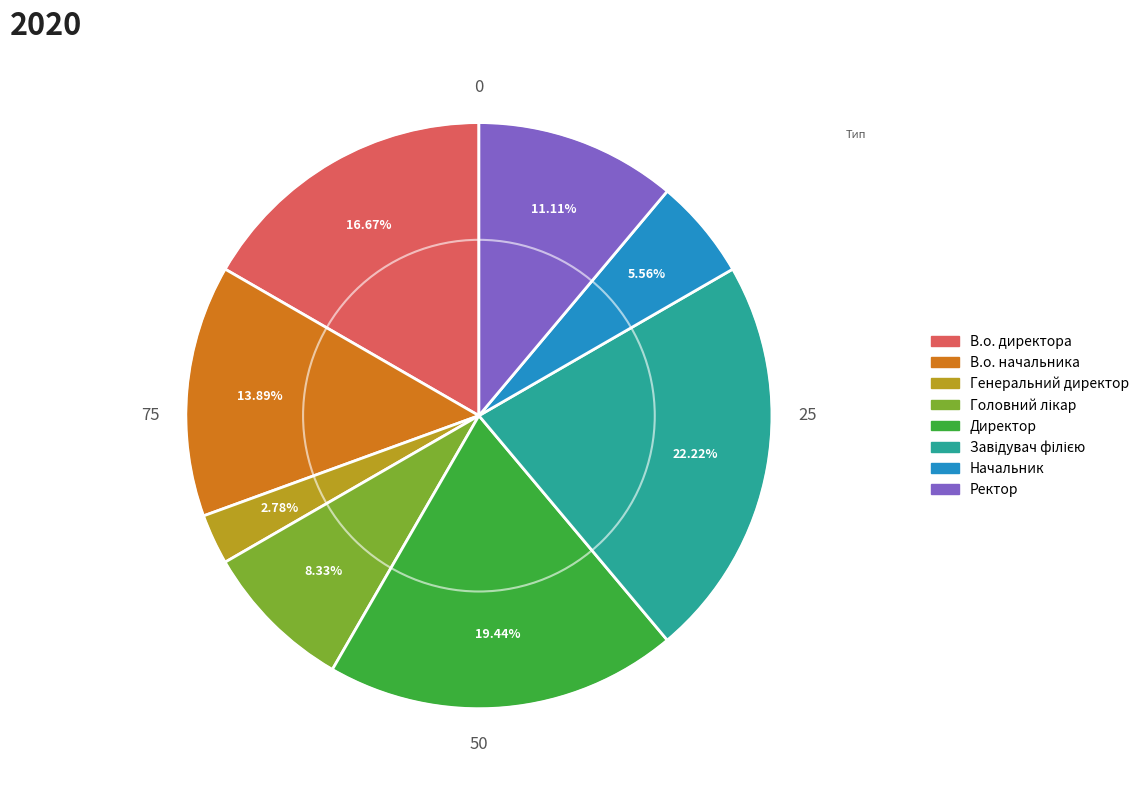

To the nearest percent, what portion does Ректор represent?

11%